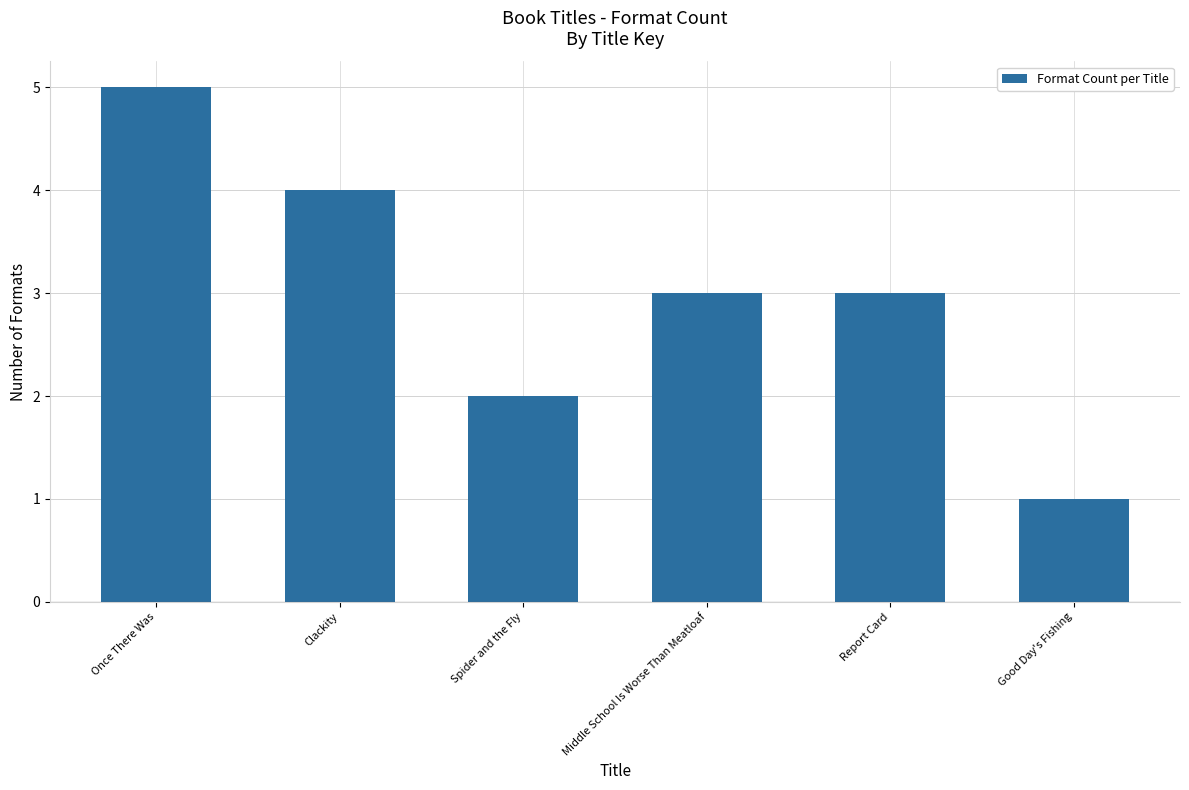

What is the difference between the values at Spider and the Fly and Report Card?

1